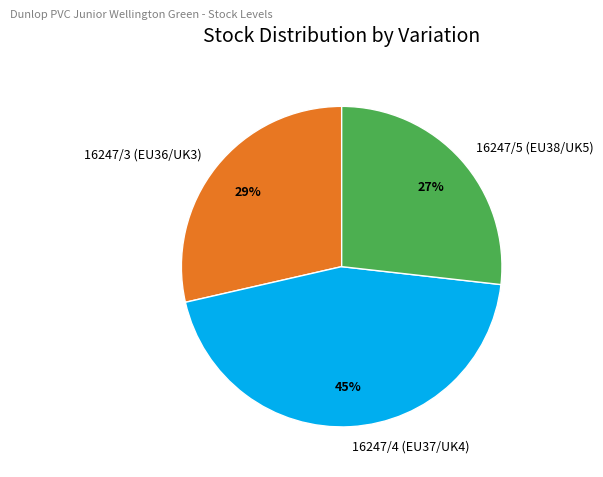

Do 16247/5 (EU38/UK5) and 16247/3 (EU36/UK3) together represent more than half of the pie?

Yes